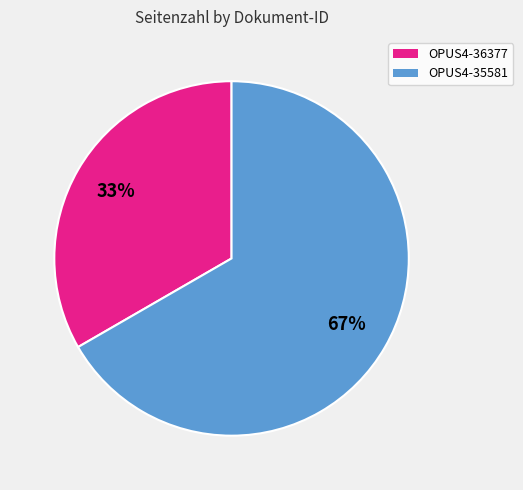

To the nearest percent, what percentage of the pie is OPUS4-35581?

67%